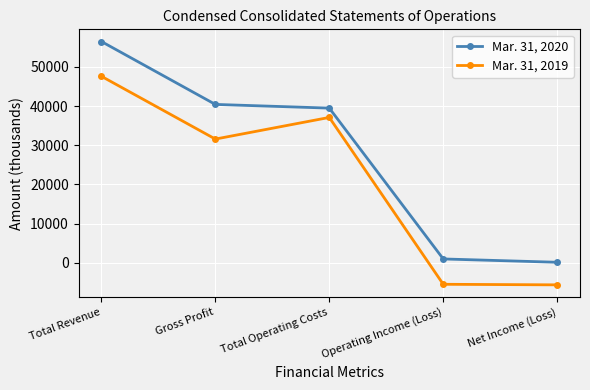

Which series has the largest range (max minus min)?

Mar. 31, 2020